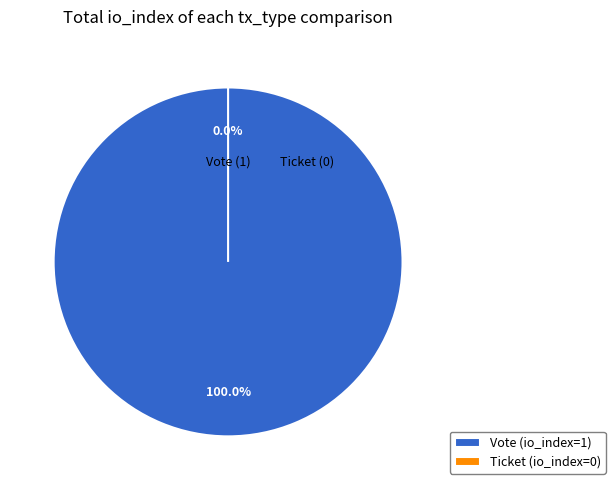

Does Vote (io_index=1) account for over 50% of the chart?

Yes